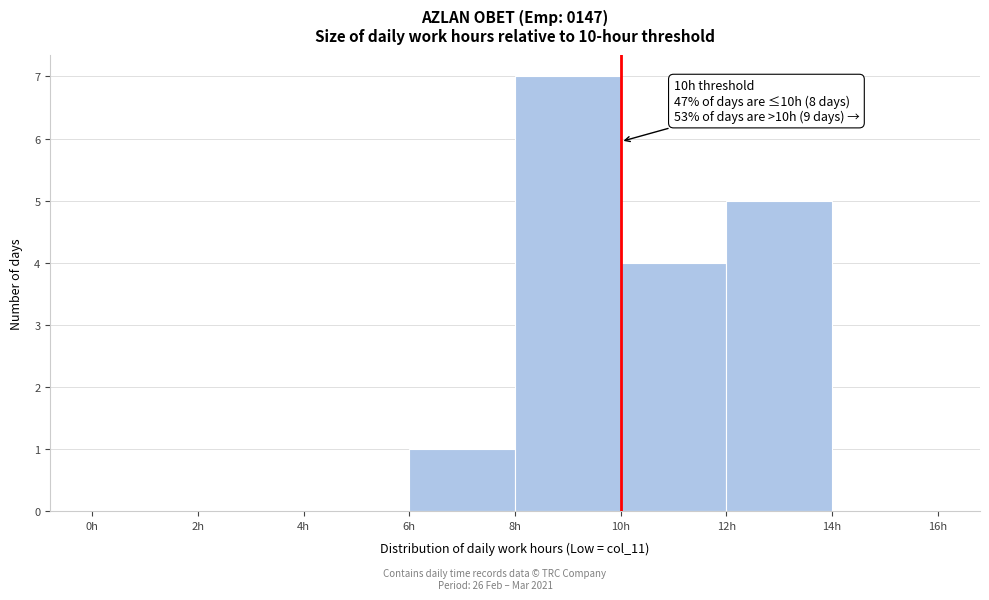

Which range on the x-axis has the tallest bar?

8 to 10